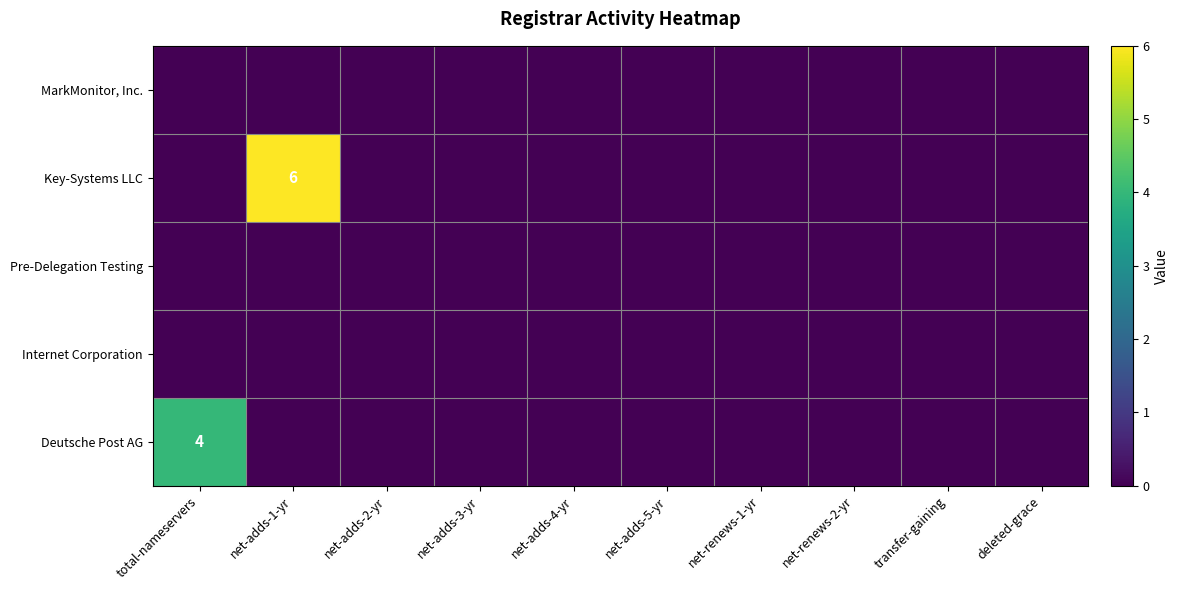

How many distinct data groups are displayed?

5